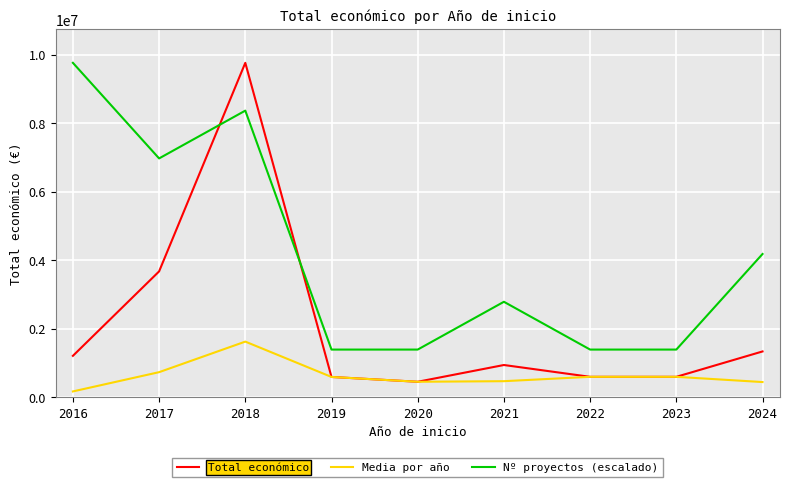

How many values in the Nº proyectos (escalado) series exceed 2787764?

5